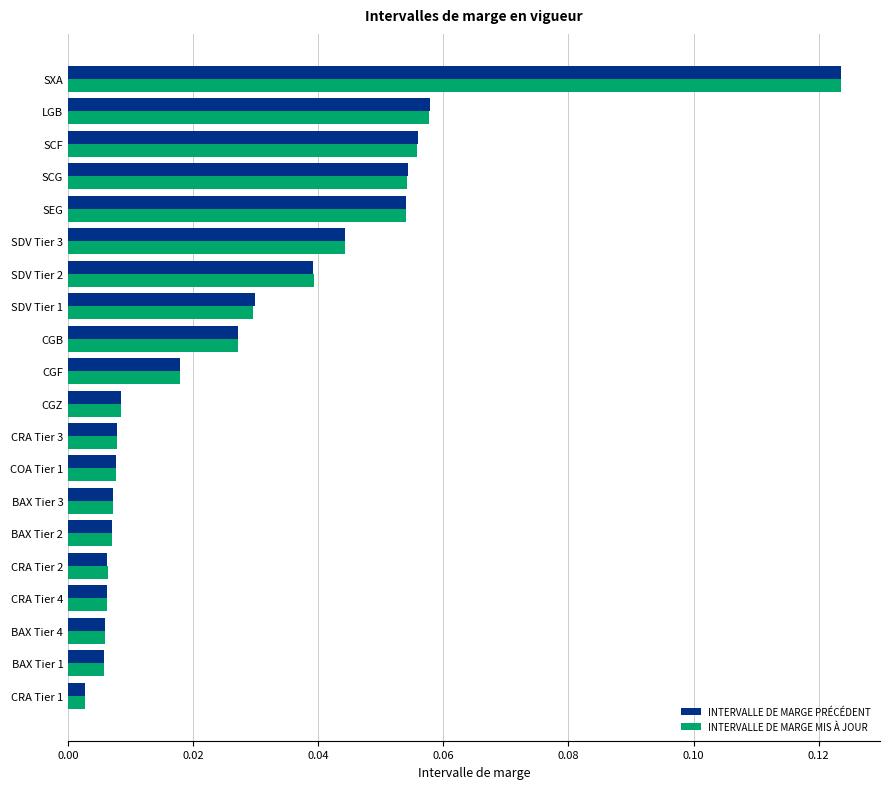

Which series changed the most between BAX Tier 3 and SDV Tier 3?

INTERVALLE DE MARGE PRÉCÉDENT